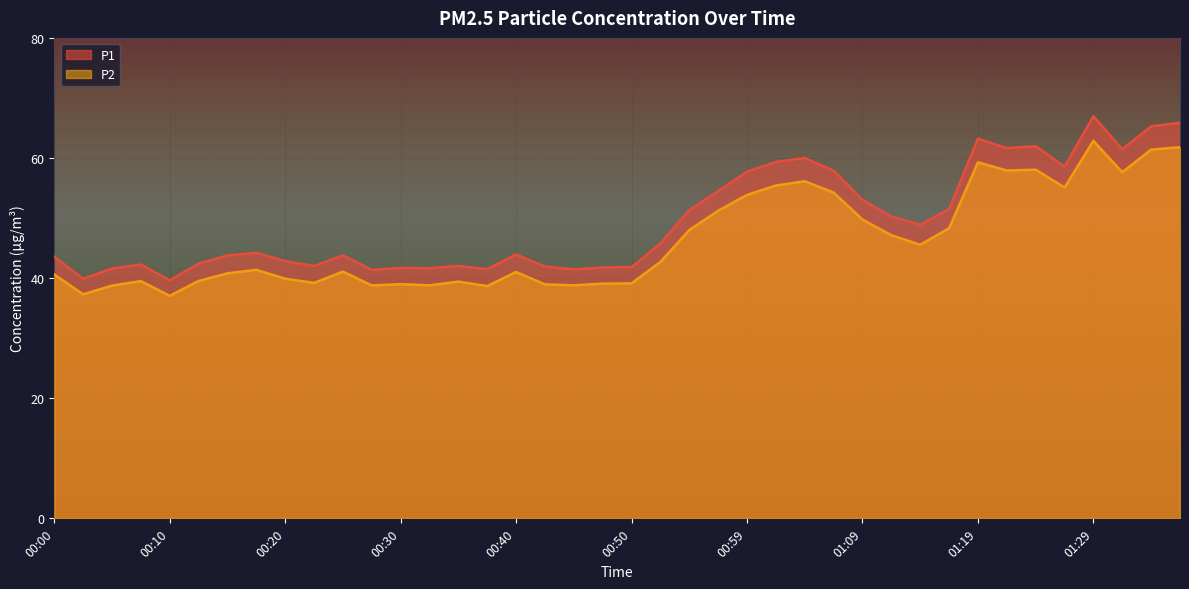

Which label corresponds to the largest value in the chart?

01:29